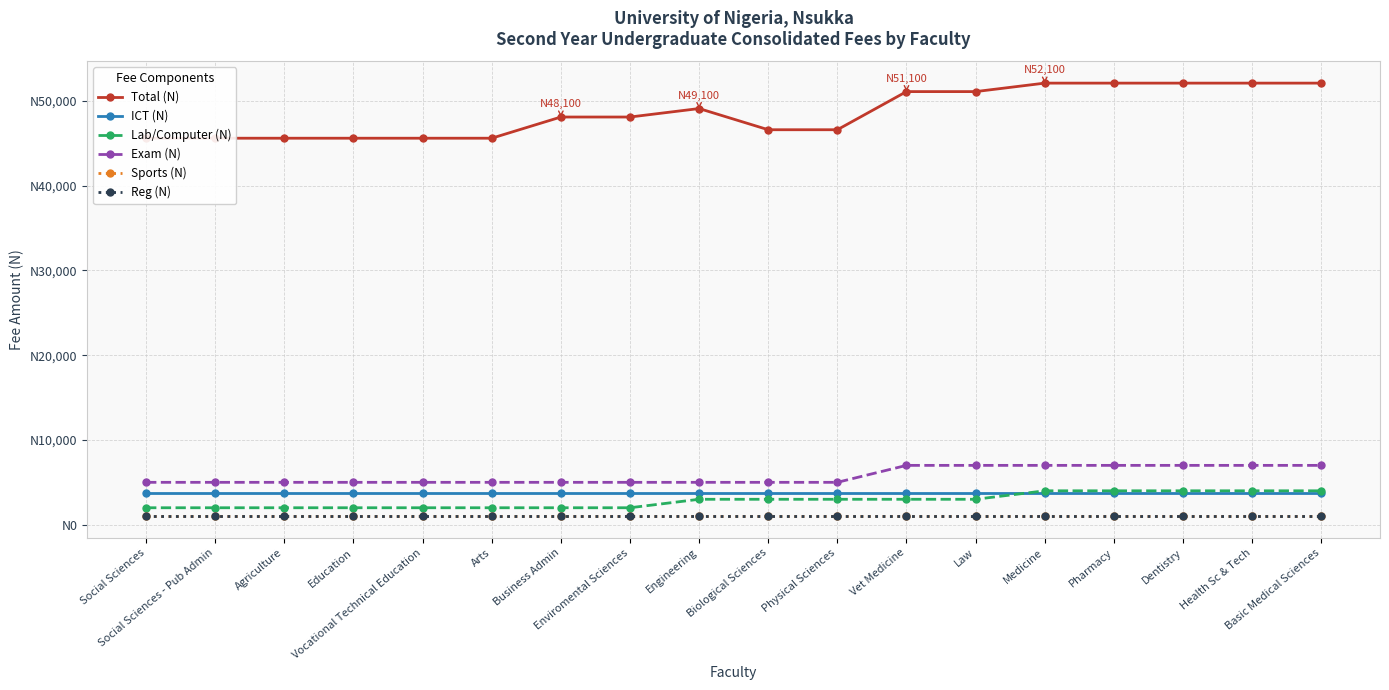

How many lines are shown in the chart?

6